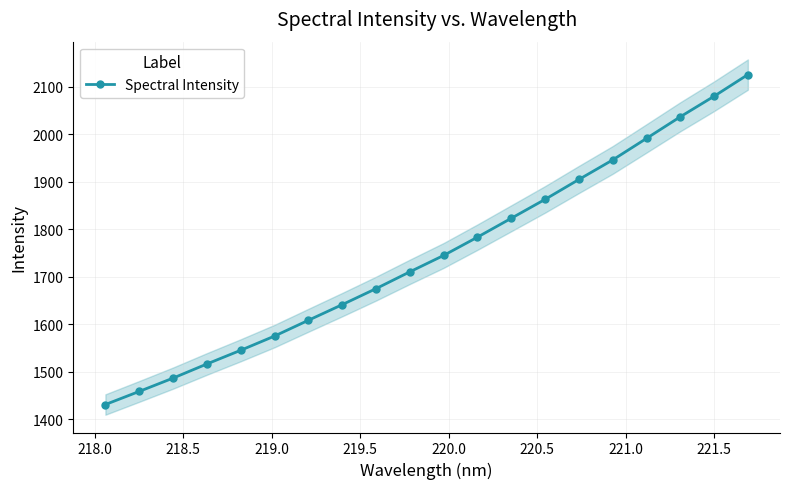

True or false: Spectral Intensity has more than 1 interior local peaks.

False